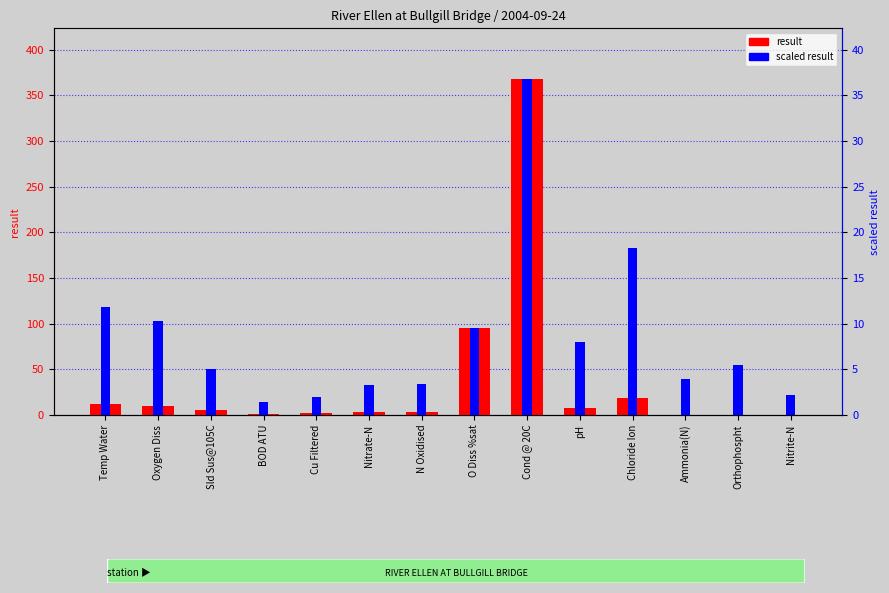

Where is result nearest to the value 184?

O Diss %sat